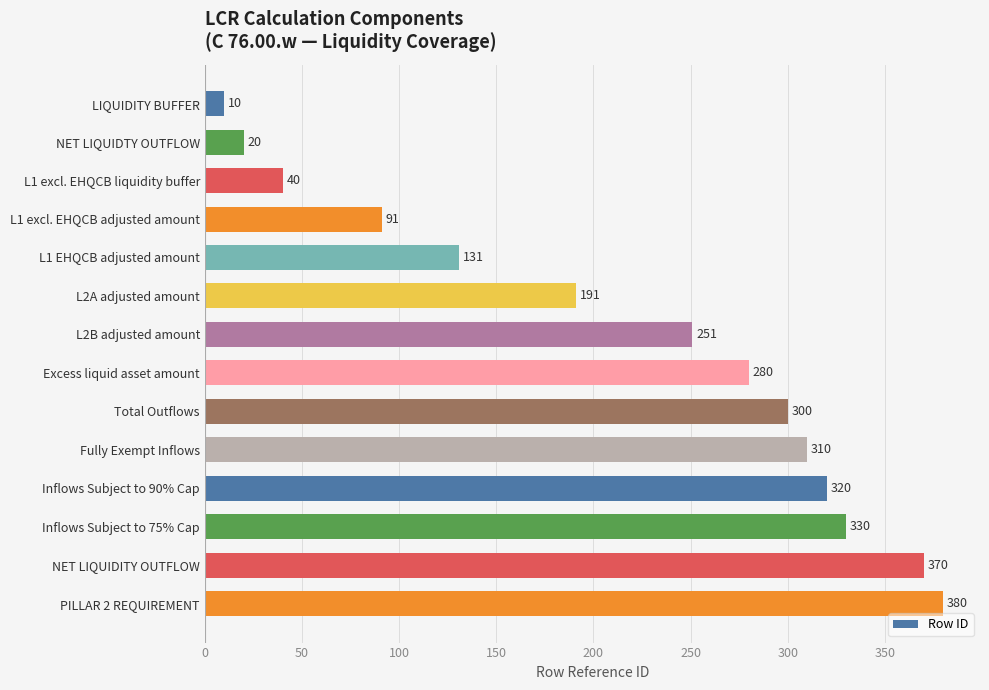

Between L1 excl. EHQCB liquidity buffer and L2B adjusted amount, which is larger?

L2B adjusted amount